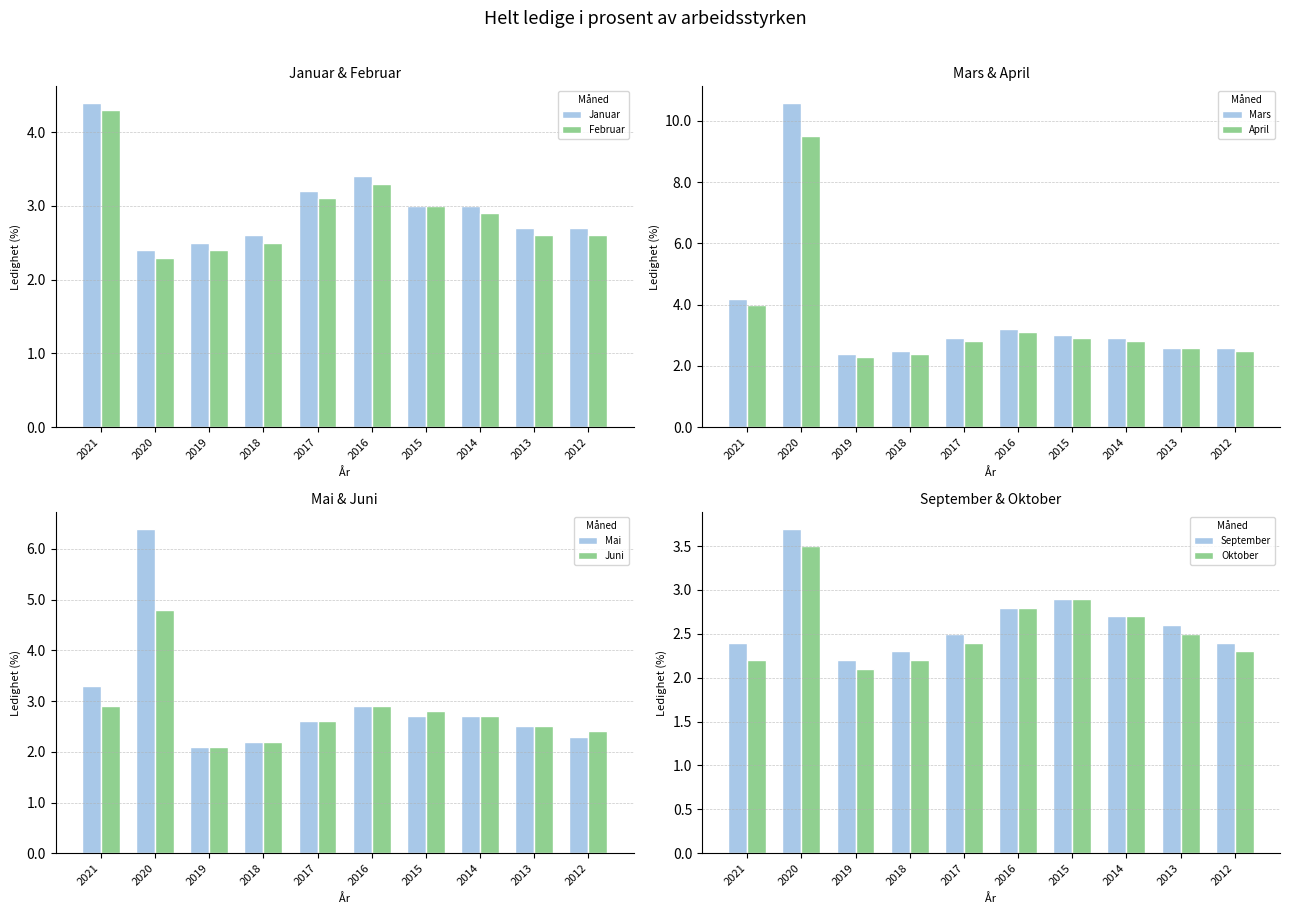

What is the difference between the second highest and second lowest values in the Februar series?

0.9